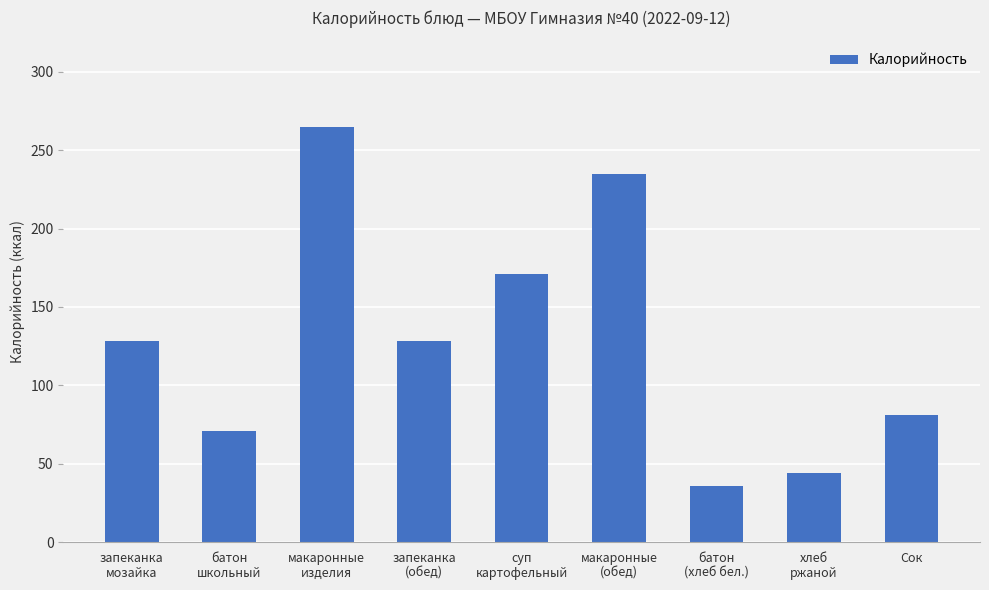

Reading right to left, what are all the values shown in this chart?

81	44	36	235	171	128	265	71	128